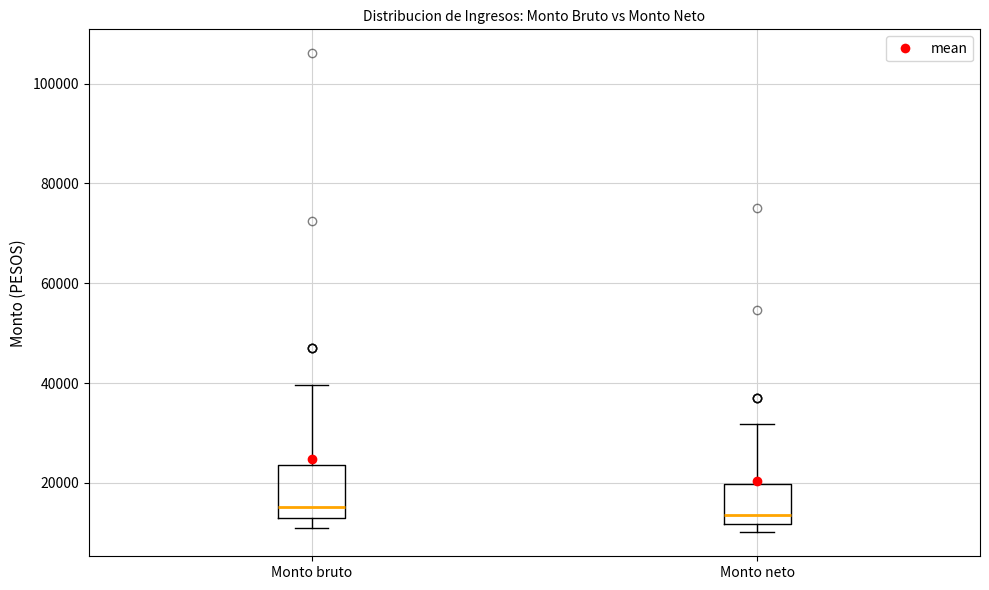

Reading left to right, read every box against the y-axis: the position of its median line, the range the box covers, and the ends of its whiskers. The values are not printed on the chart, so give them approximately, as read against the axis.

Monto bruto: median 16000, box 12000 to 24000, whiskers 12000 (just below the box's lower edge) to 40000
Monto neto: median 14000, box 12000 to 20000, whiskers 10000 to 32000